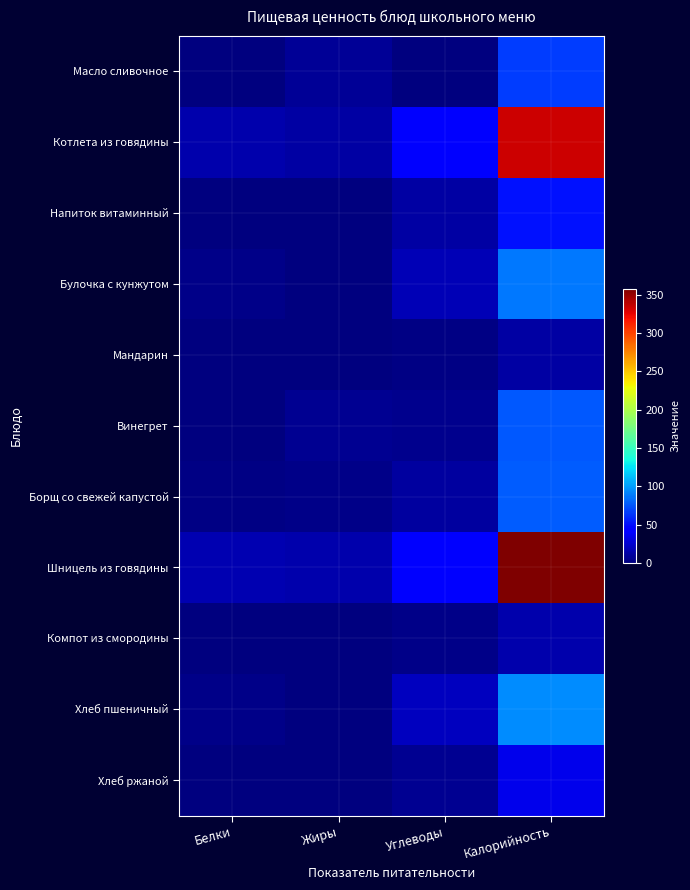

Reading left to right, transcribe all the data shown in this chart.

Масло сливочное: Белки=0.1	Жиры=7.2	Углеводы=0.1	Калорийность=65.8
Котлета из говядины: Белки=14.1	Жиры=12.1	Углеводы=42.1	Калорийность=333.7
Напиток витаминный: Белки=0.1	Жиры=0.0	Углеводы=12.5	Калорийность=50.5
Булочка с кунжутом: Белки=3.1	Жиры=0.4	Углеводы=18.0	Калорийность=87.9
Мандарин: Белки=0.8	Жиры=0.2	Углеводы=1.8	Калорийность=12.2
Винегрет: Белки=1.0	Жиры=6.1	Углеводы=4.4	Калорийность=76.2
Борщ со свежей капустой: Белки=1.5	Жиры=3.4	Углеводы=10.1	Калорийность=77.1
Шницель из говядины: Белки=16.0	Жиры=14.0	Углеводы=41.9	Калорийность=357.9
Компот из смородины: Белки=0.6	Жиры=0.1	Углеводы=2.9	Калорийность=14.5
Хлеб пшеничный: Белки=3.0	Жиры=0.3	Углеводы=19.7	Калорийность=93.8
Хлеб ржаной: Белки=1.3	Жиры=0.2	Углеводы=6.7	Калорийность=34.2